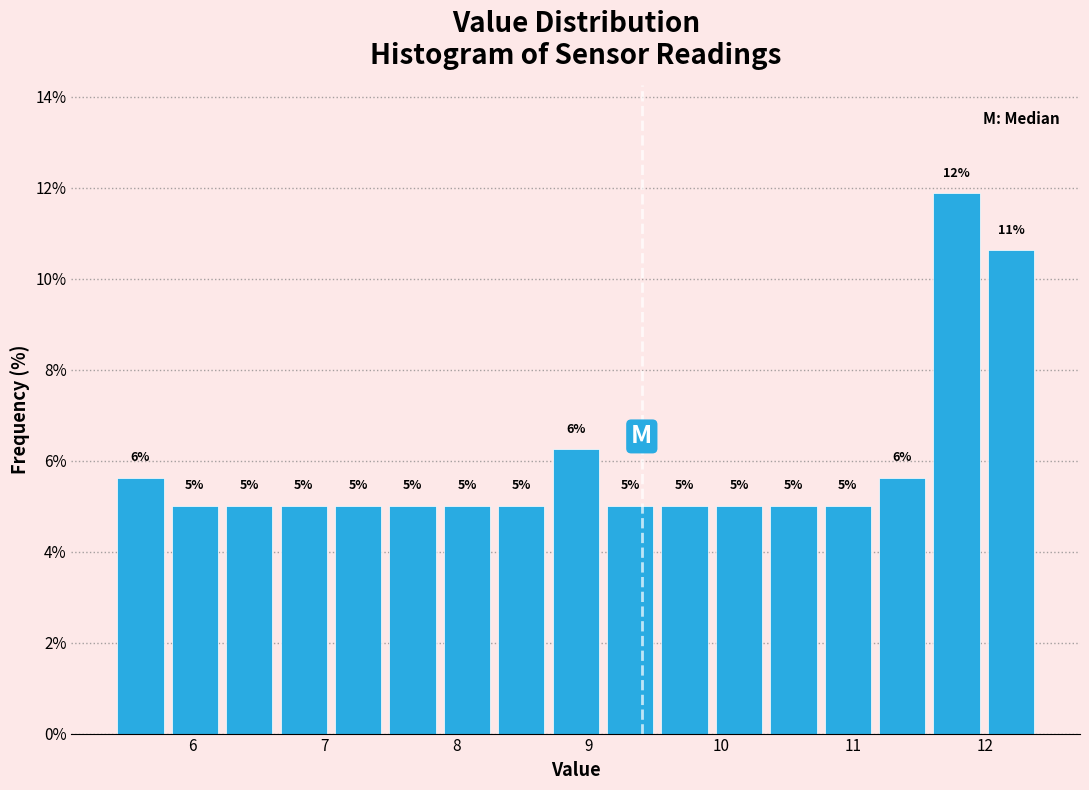

Over which range of the x-axis is the bar tallest?

11.6 to 12.0